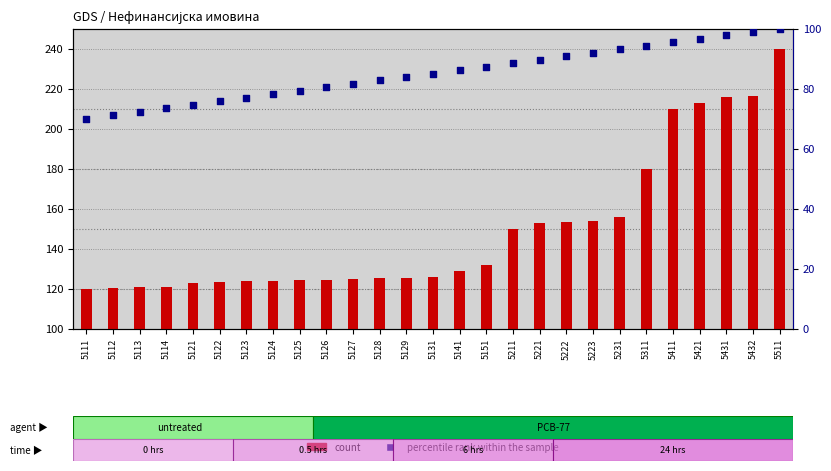

What are all the series names shown in the legend?

count, percentile rank within the sample